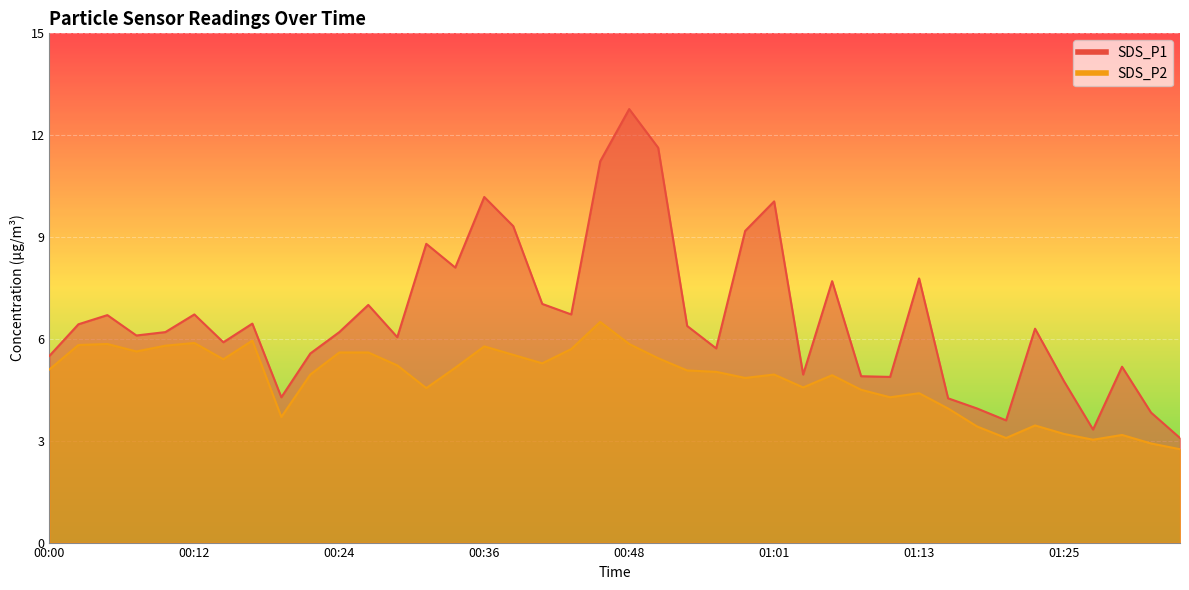

How many lines are shown in the chart?

2